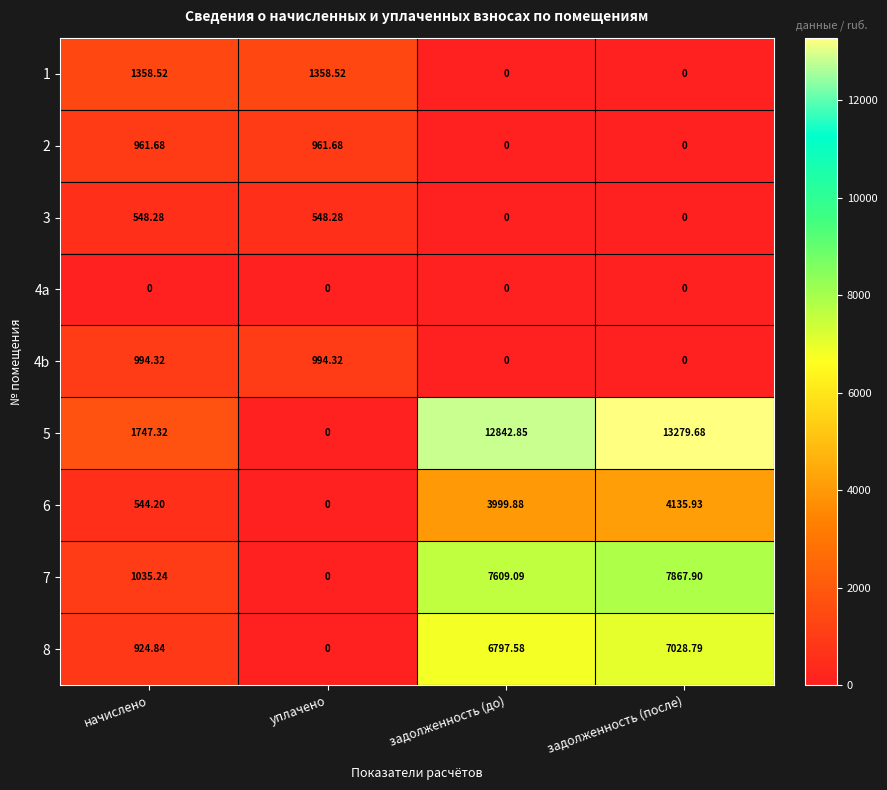

Which category has the highest value across all series?

задолженность (после)